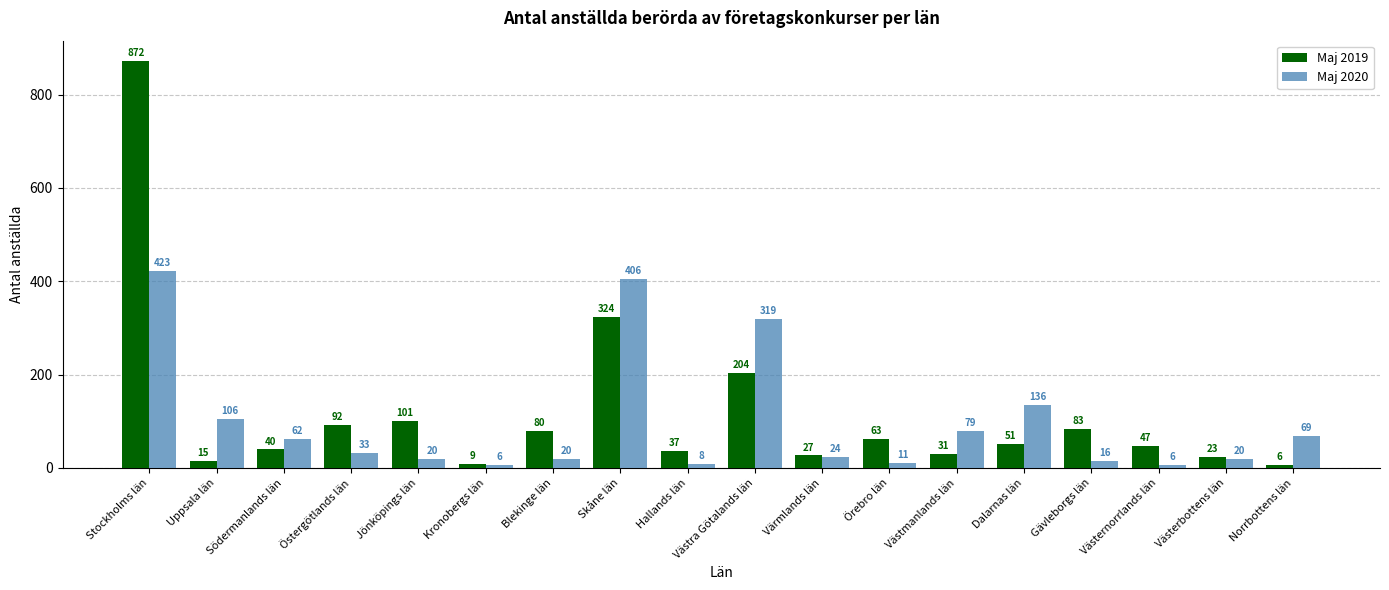

The value of Maj 2019 at Örebro län is 63. True or false?

True